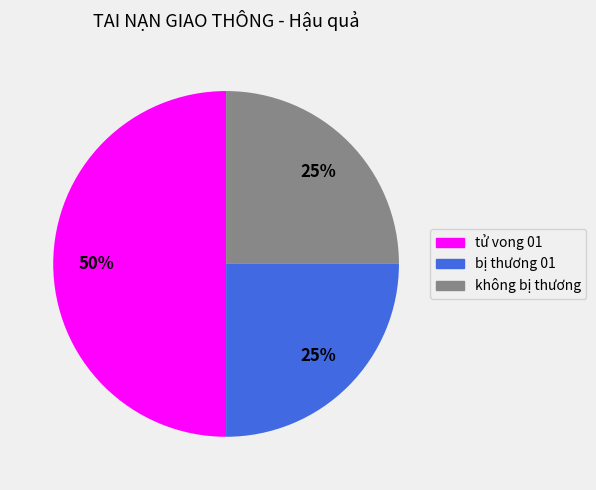

To the nearest percent, what portion does tử vong 01 represent?

50%